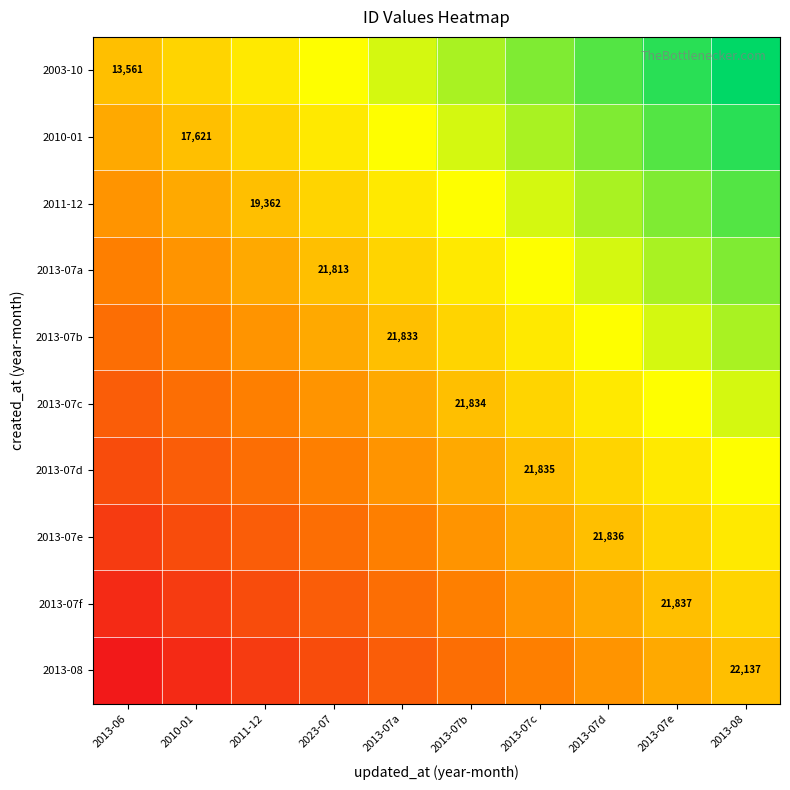

Which series has the widest spread of values?

2003-10